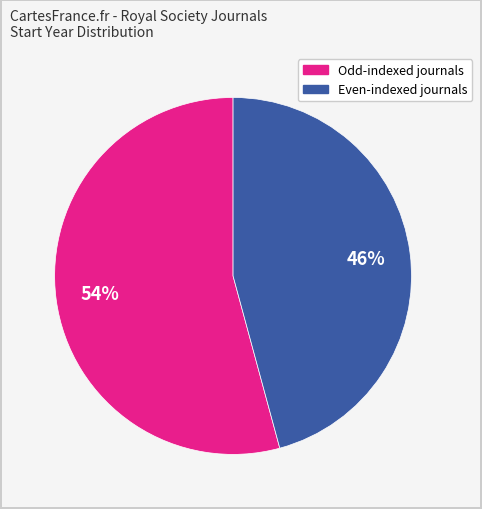

To the nearest percent, what is the difference between the largest and smallest slice percentages?

8%